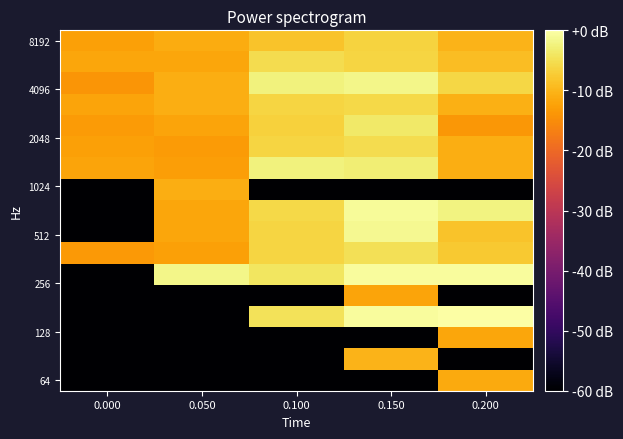

How many series are shown in this chart?

17